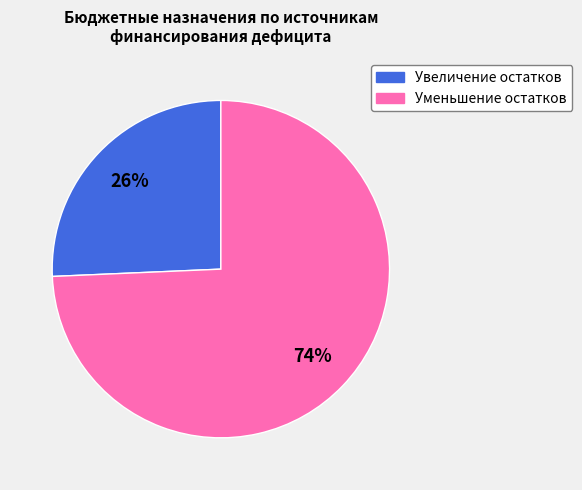

To the nearest percent, what is the average slice percentage?

50%